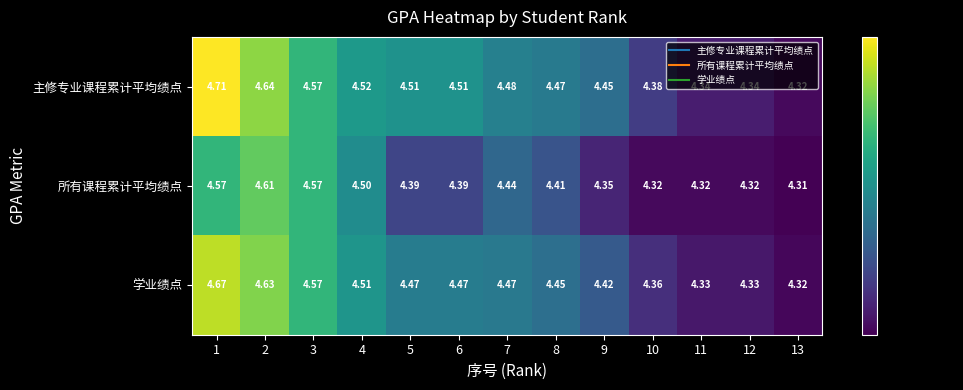

Between 4 and 6, which series saw the biggest shift?

所有课程累计平均绩点